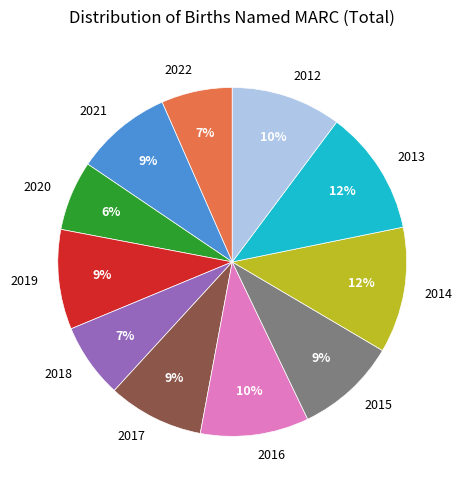

Do 2020 and 2019 together represent more than half of the pie?

No